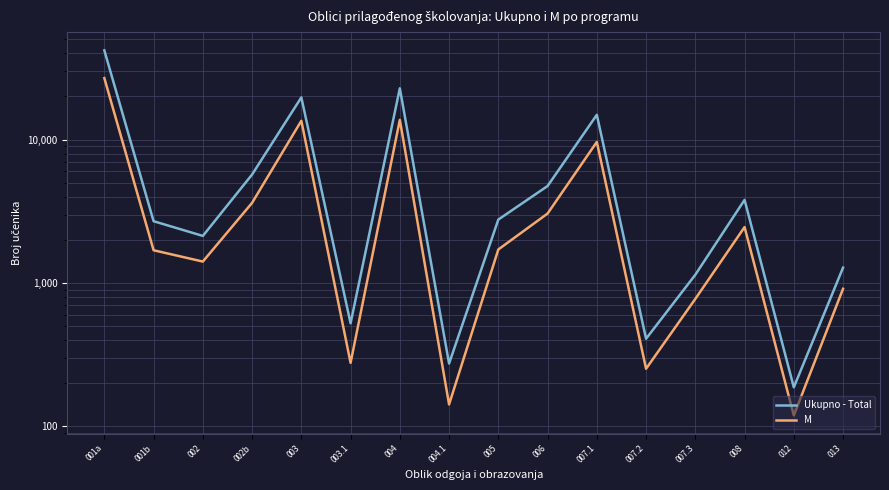

At which category does Ukupno - Total reach its first local valley?

002